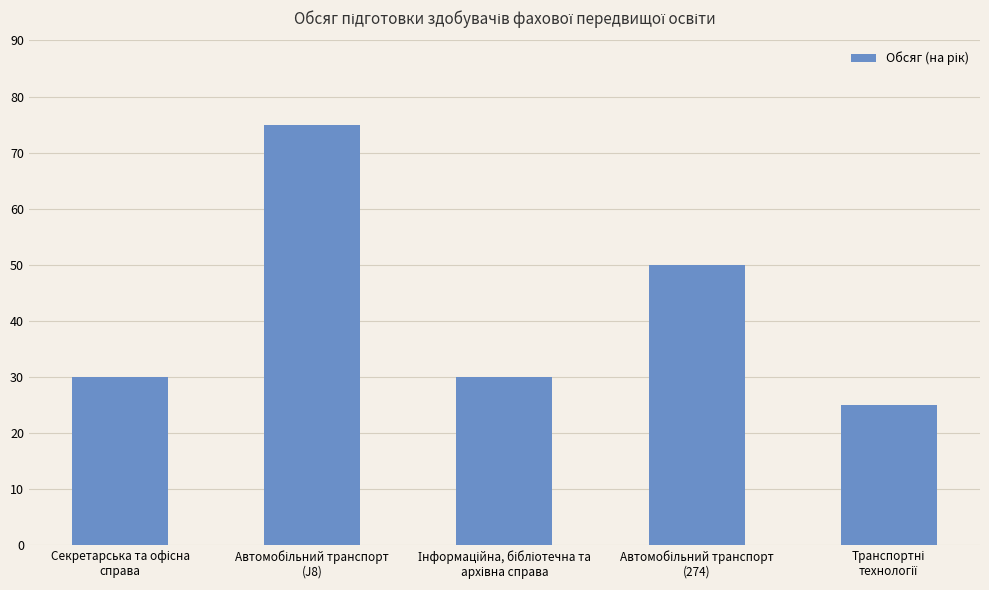

What is the average value?

42